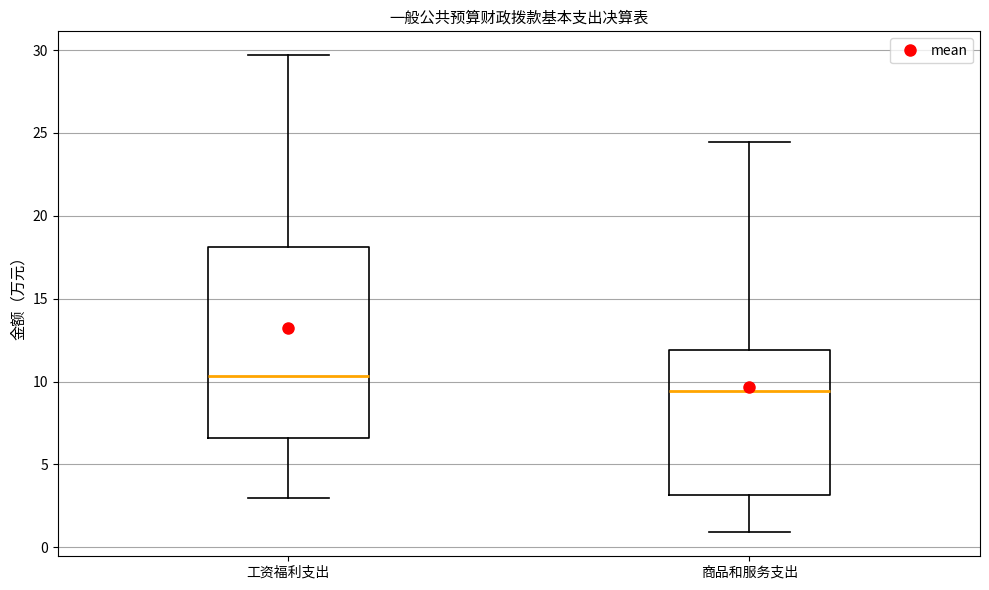

Which box's median line is the lowest?

商品和服务支出